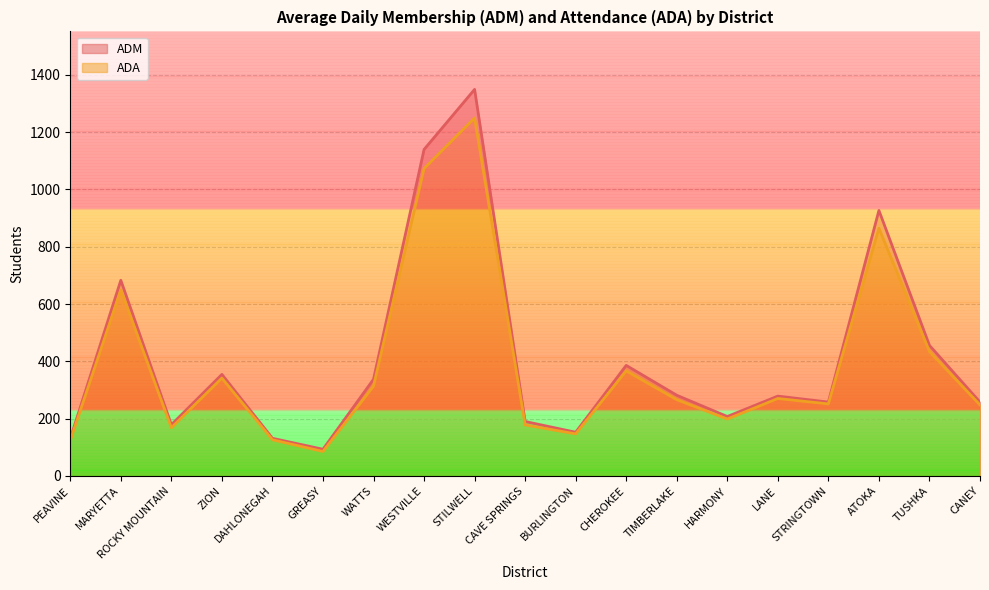

How many distinct data groups are displayed?

2